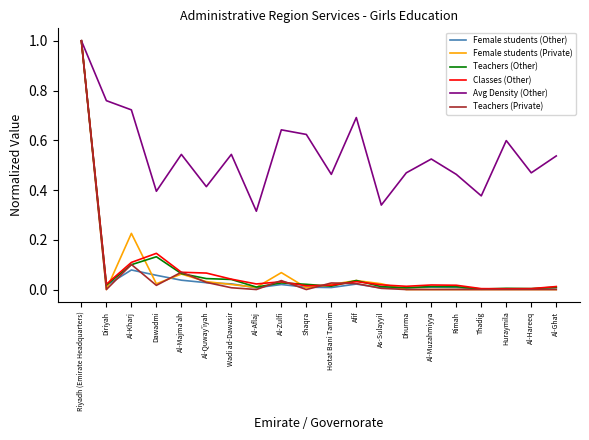

The Female students (Other) series shows 0.1 at Al-Majma'ah. True or false?

False